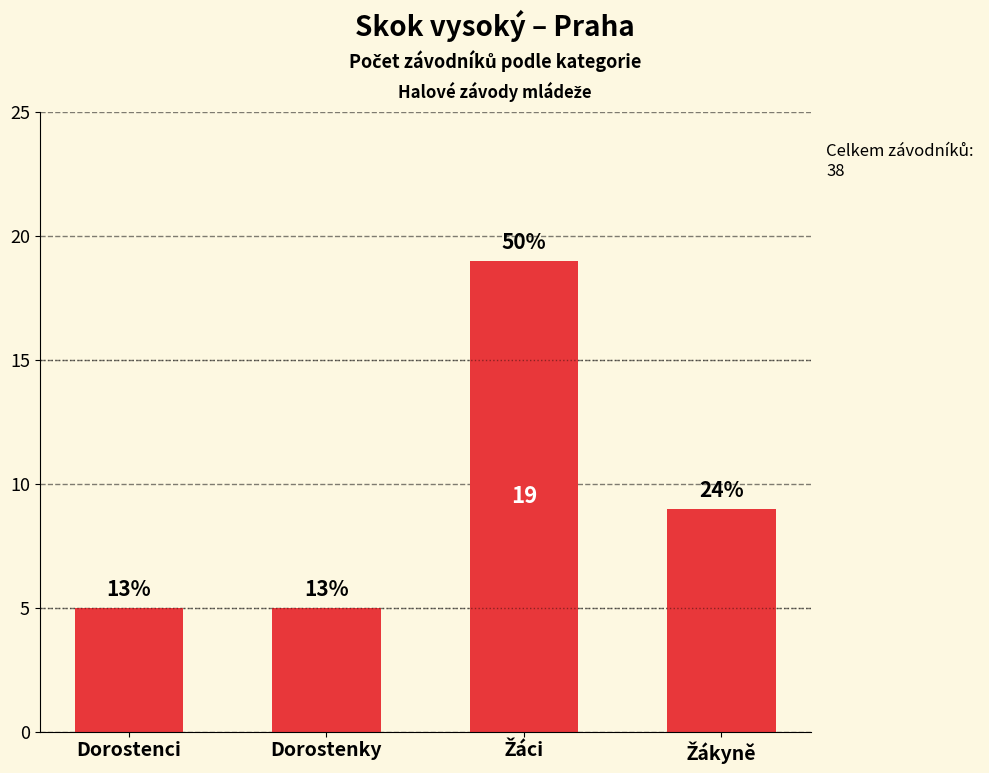

The value at Dorostenky is 5. True or false?

True